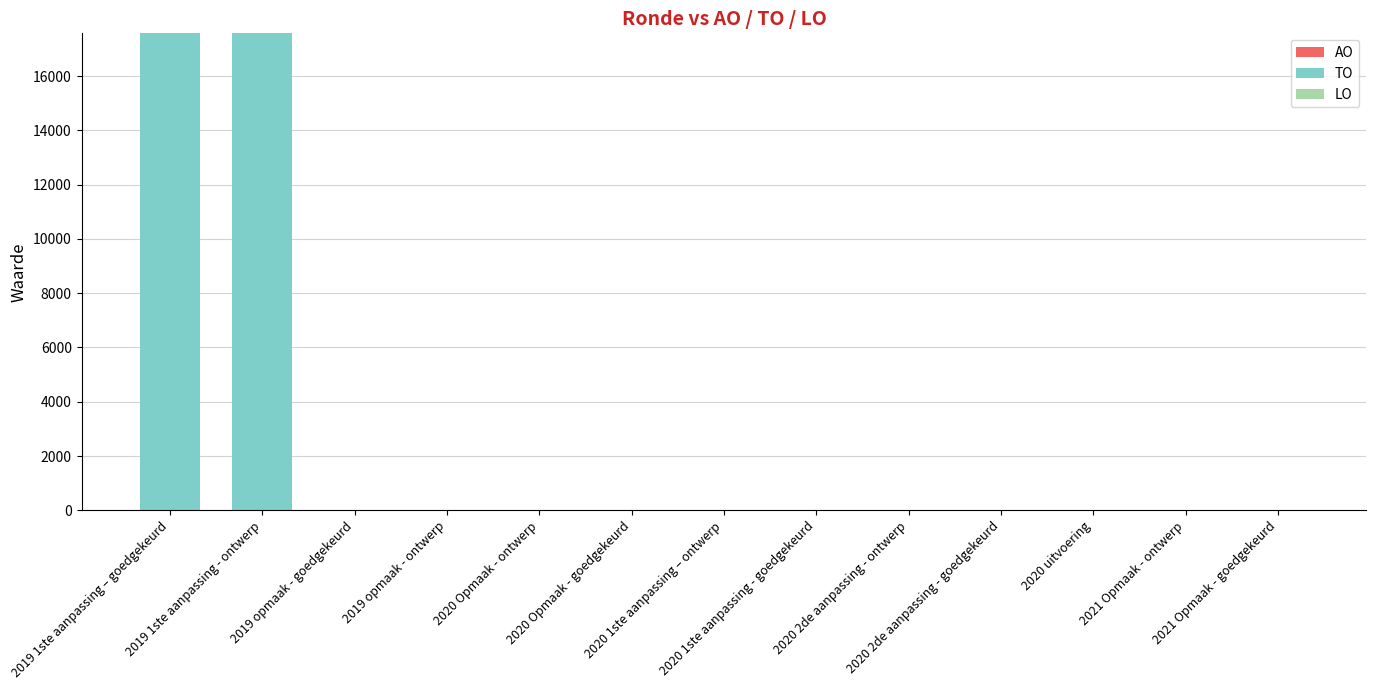

Count the number of categories in the chart.

13